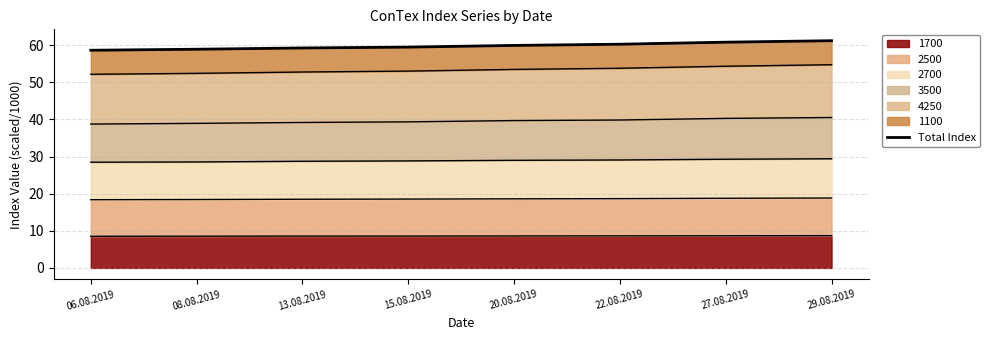

How many lines are shown in the chart?

1